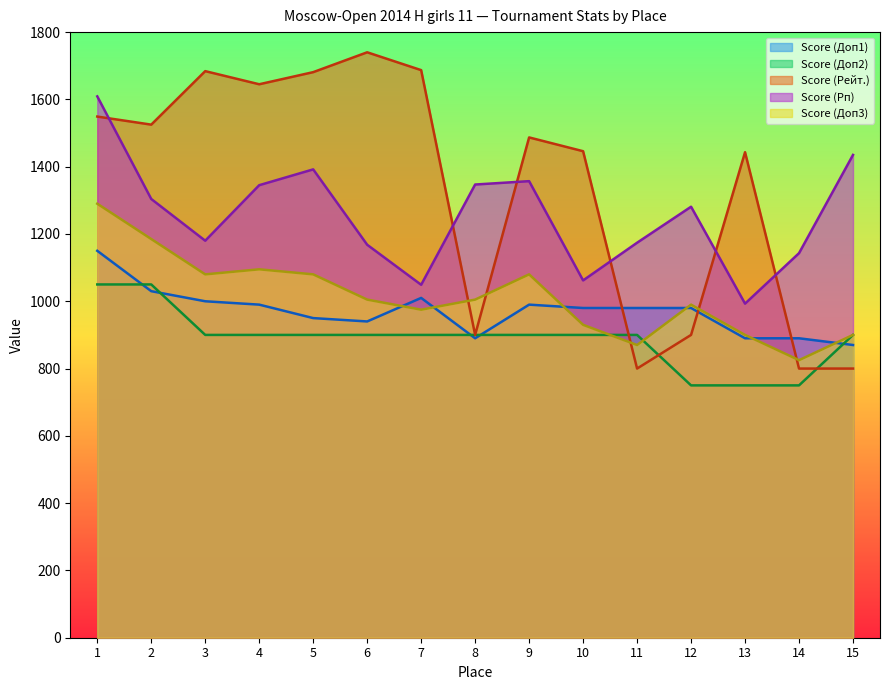

True or false: Score (Доп3) and Score (Рп) intersect in this chart.

False